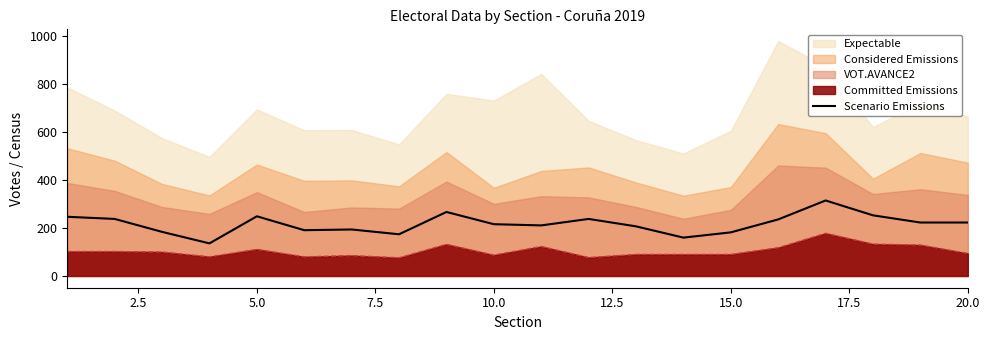

How many interior local valleys (lower than both neighbors) does the data have?

5